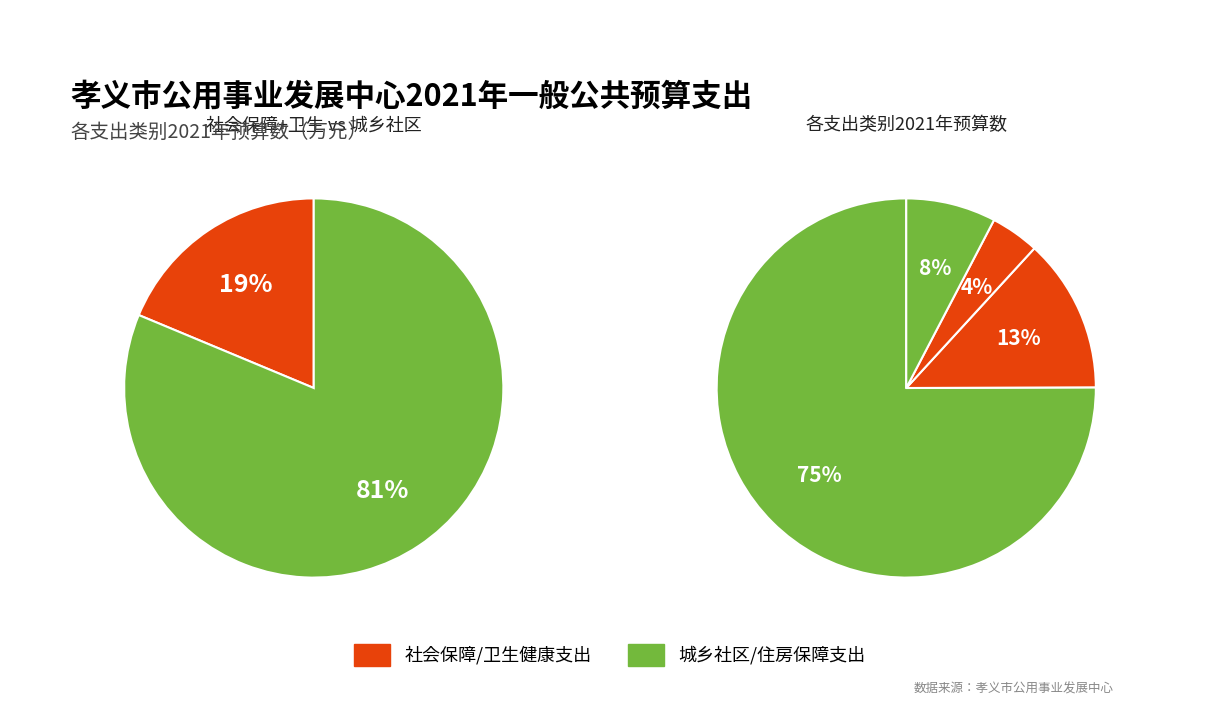

The 城乡社区支出 slice represents 68% of the pie. True or false?

False